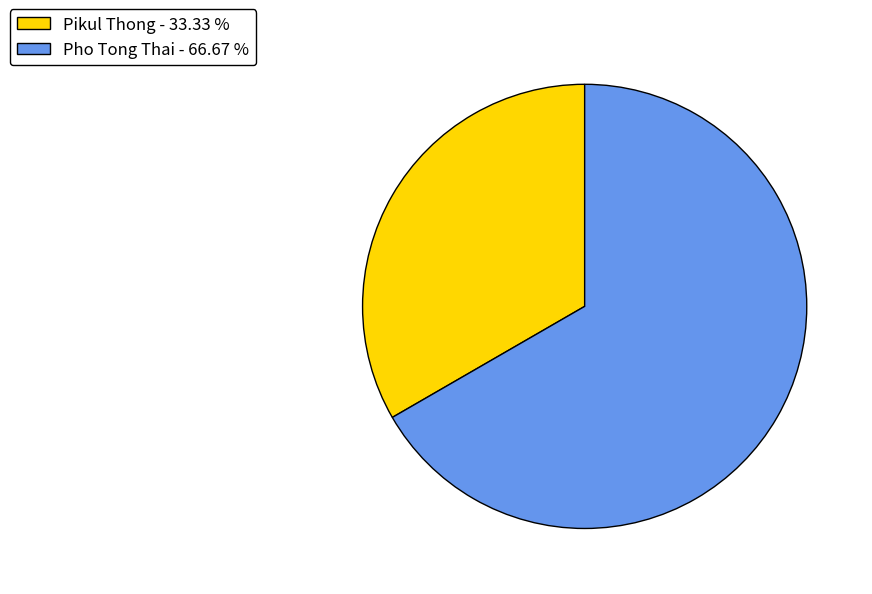

Is Pho Tong Thai - 66.67 % the majority of the pie?

Yes